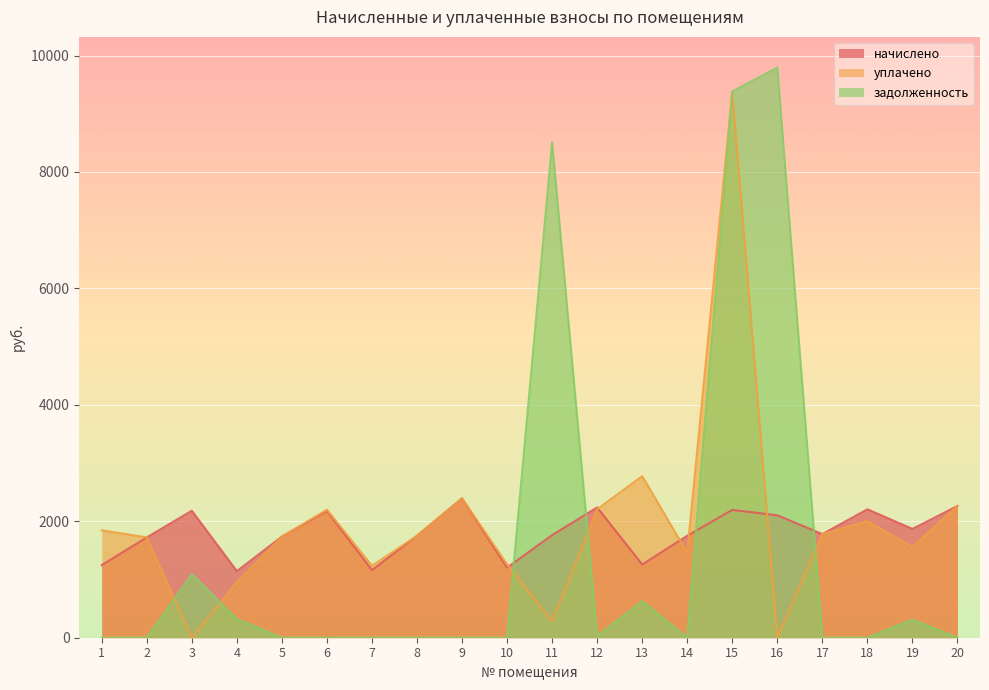

Reading left to right, list all the values displayed in this chart.

начислено: 1246.7	1722.7	2180.9	1143.7	1736.9	2177.4	1161.5	1751.2	2394.1	1204.1	1761.8	2237.8	1257.4	1751.2	2195.2	2102.8	1779.5	2205.8	1868.3	2262.6
уплачено: 1844.8	1722.7	0.0	953.1	1736.9	2198.7	1236.1	1751.2	2394.1	1261.0	281.7	2205.8	2775.8	1459.3	9381.6	0.0	1779.5	2001.0	1557.0	2262.6
задолженность: 0.0	0.0	1090.5	322.0	0.0	0.0	0.0	0.0	0.0	0.0	8509.5	26.2	628.7	0.0	9381.6	9793.2	0.0	0.0	311.4	0.0